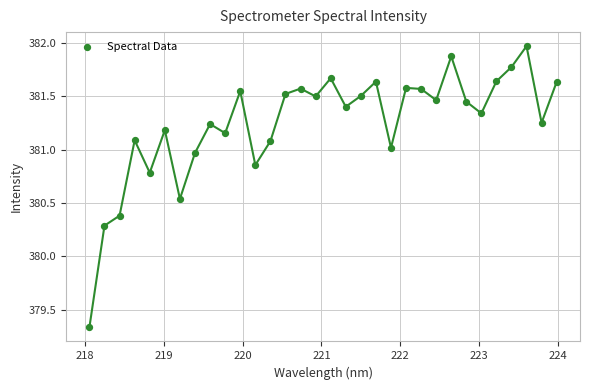

What is the range of X values (max minus min)?

5.9